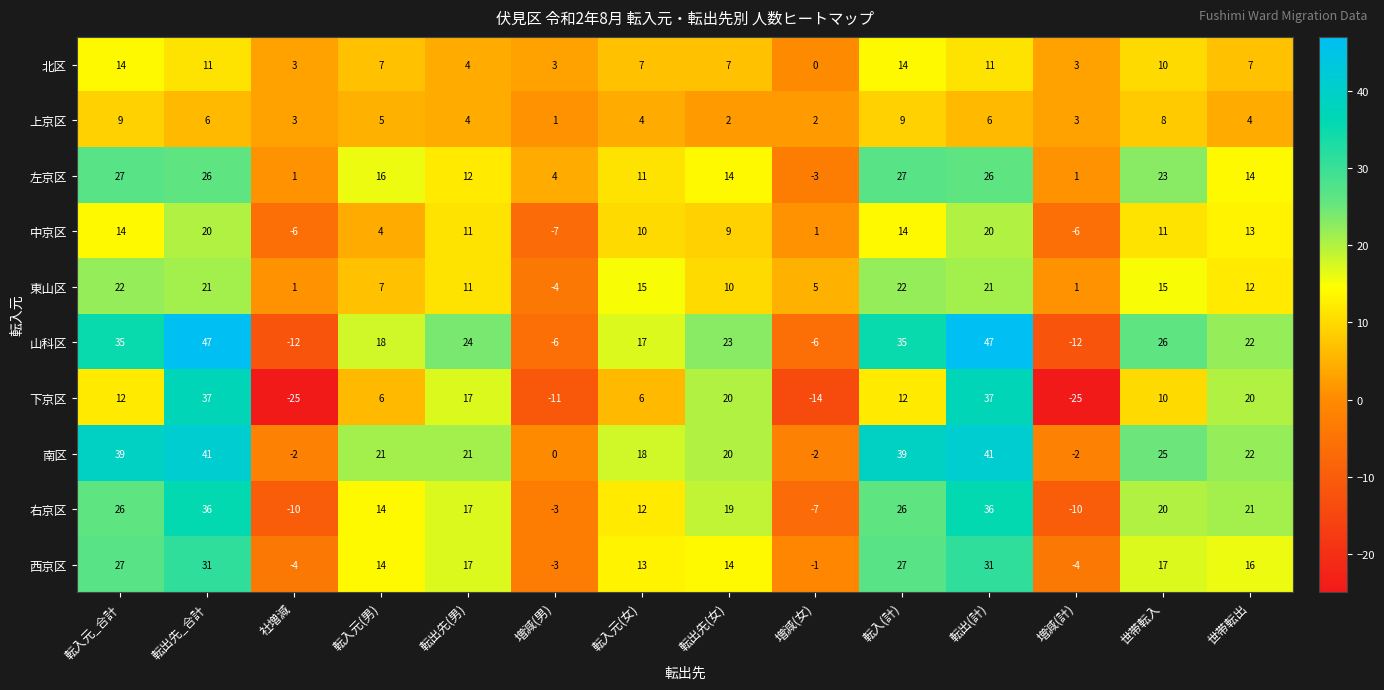

What is the difference between the second highest and second lowest values in the 東山区 series?

21